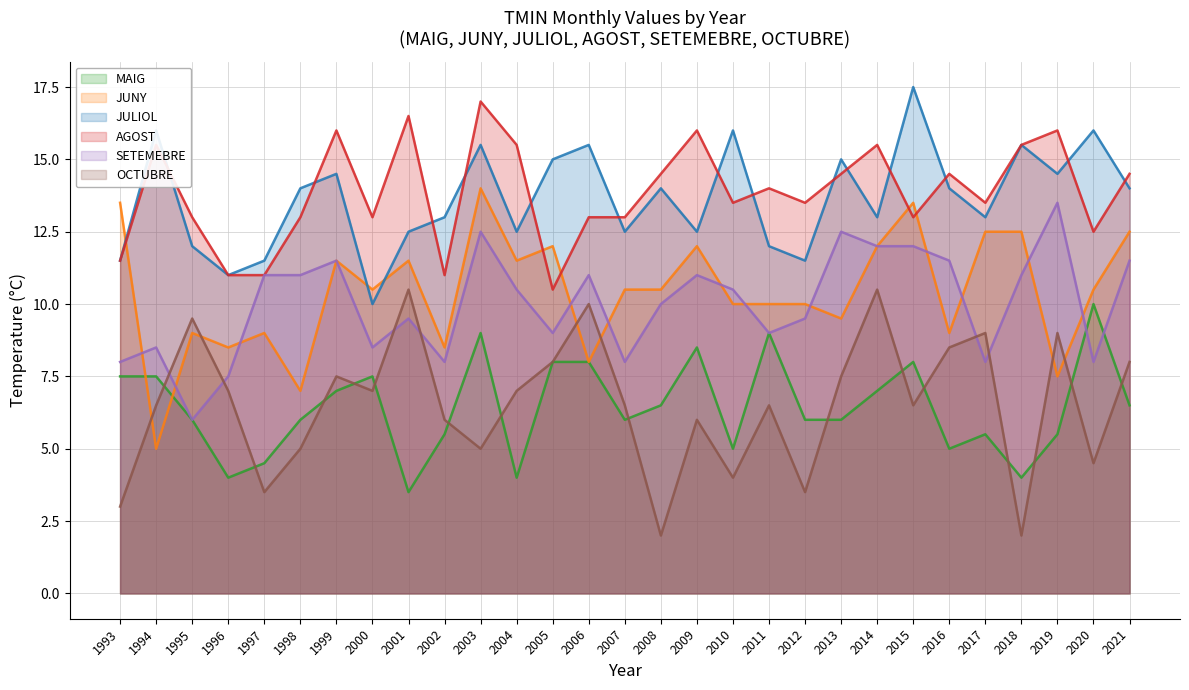

Which series has the largest range (max minus min)?

JUNY